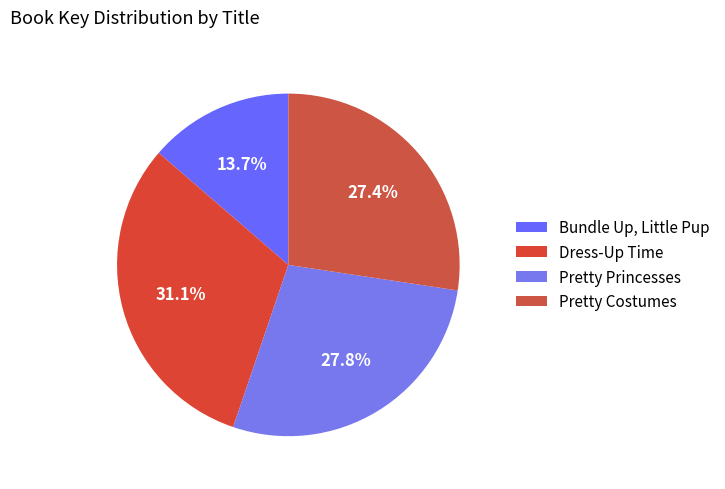

How many segments does this pie chart have?

4